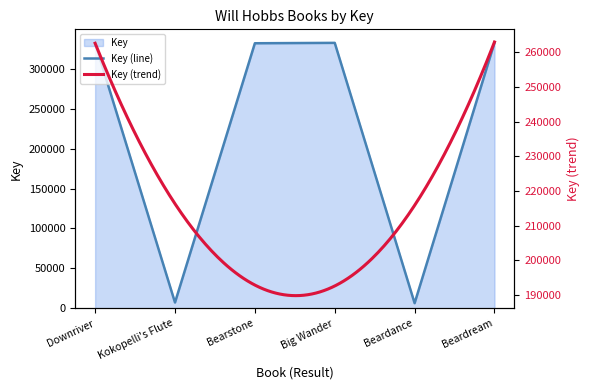

How many interior local peaks (higher than both neighbors) does the data have?

1